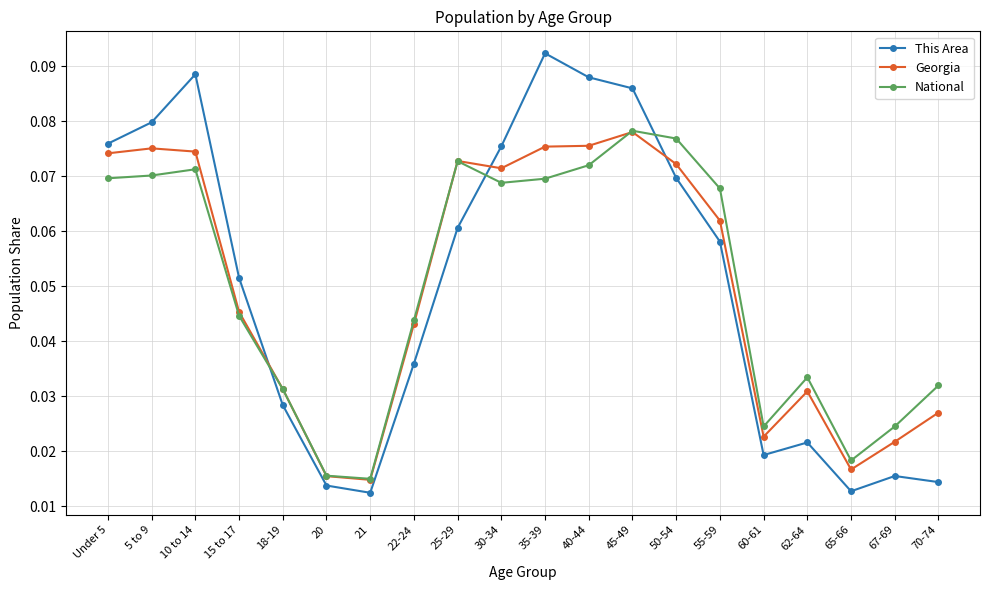

Does the chart have visible grid lines?

Yes